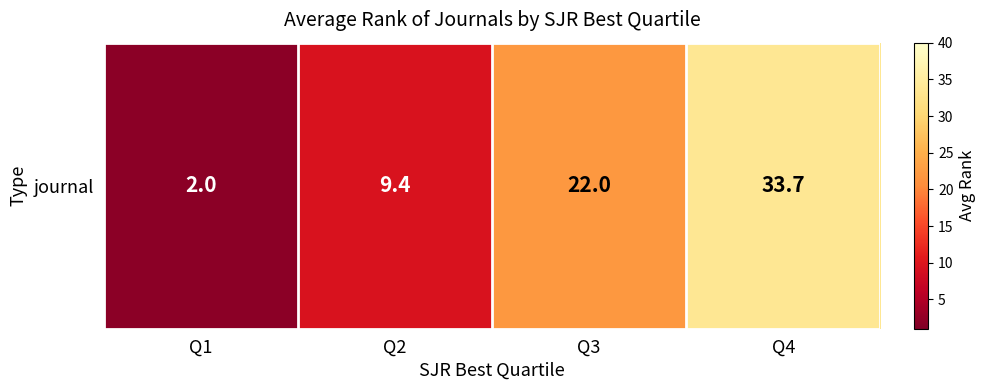

Is it true that the value at Q2 is 12.8?

False